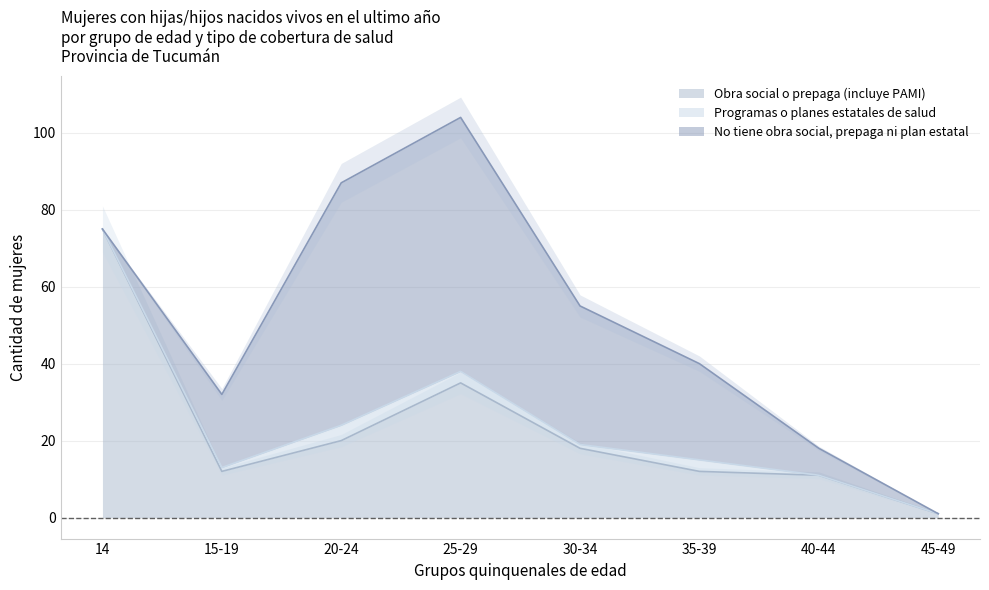

Which category has the lowest value in the Obra social o prepaga (incluye PAMI) series?

45-49